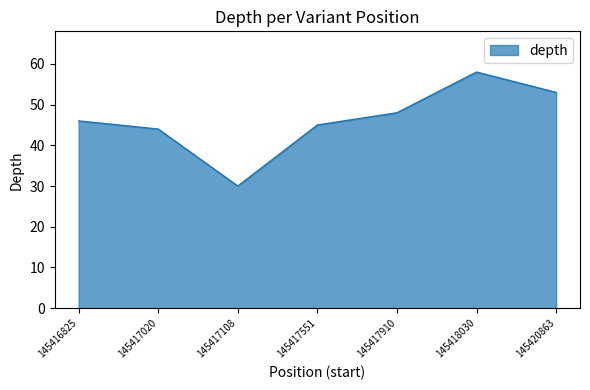

The chart shows a value of 72 at 145417551. True or false?

False